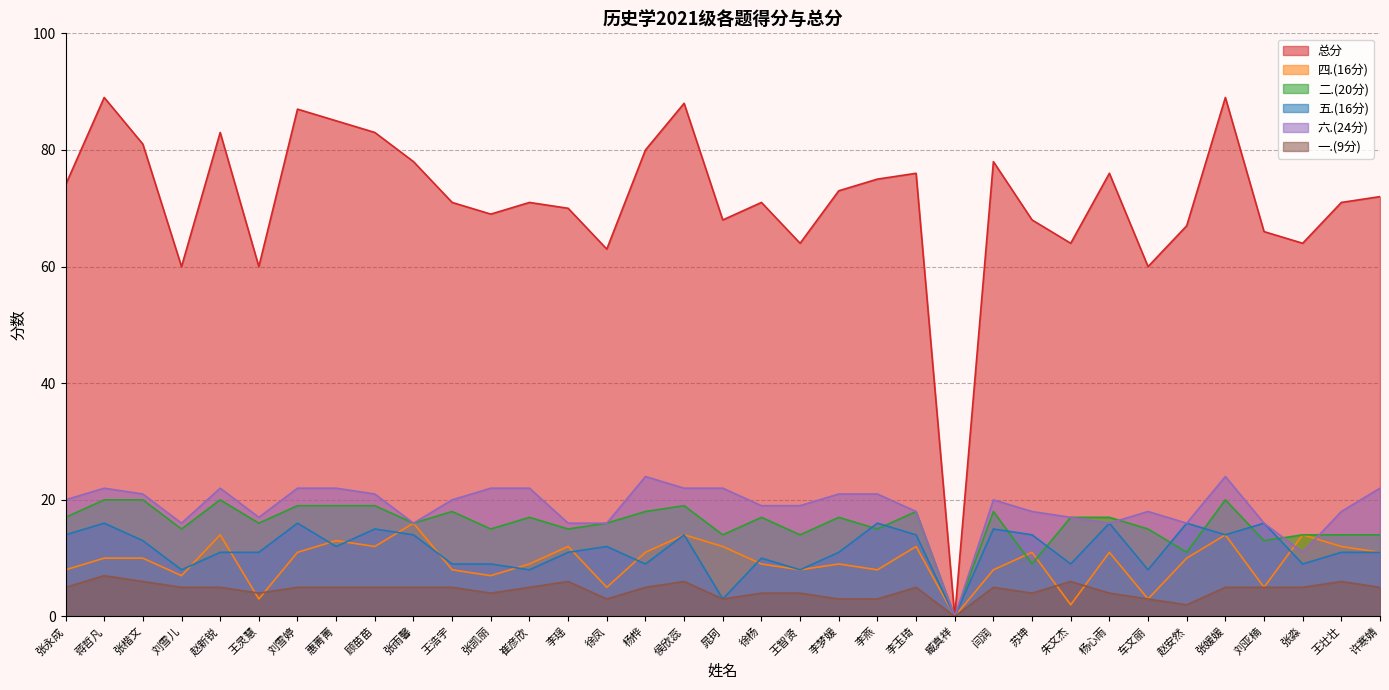

Between which two adjacent categories do 四.(16分) and 一.(9分) first intersect?

赵新锐 and 王灵慧